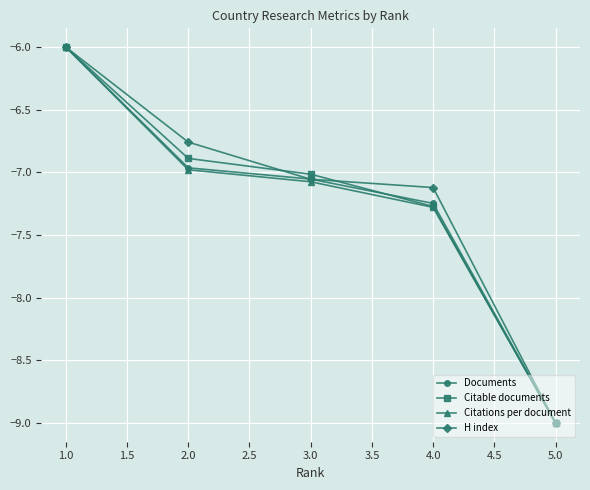

What is the sum of all Citable documents values?

-36.2